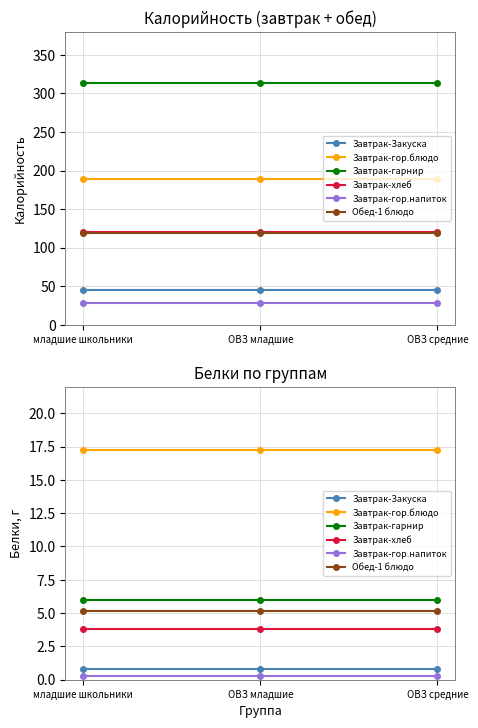

The value of Завтрак-Закуска at ОВЗ средние is 0.3. True or false?

False